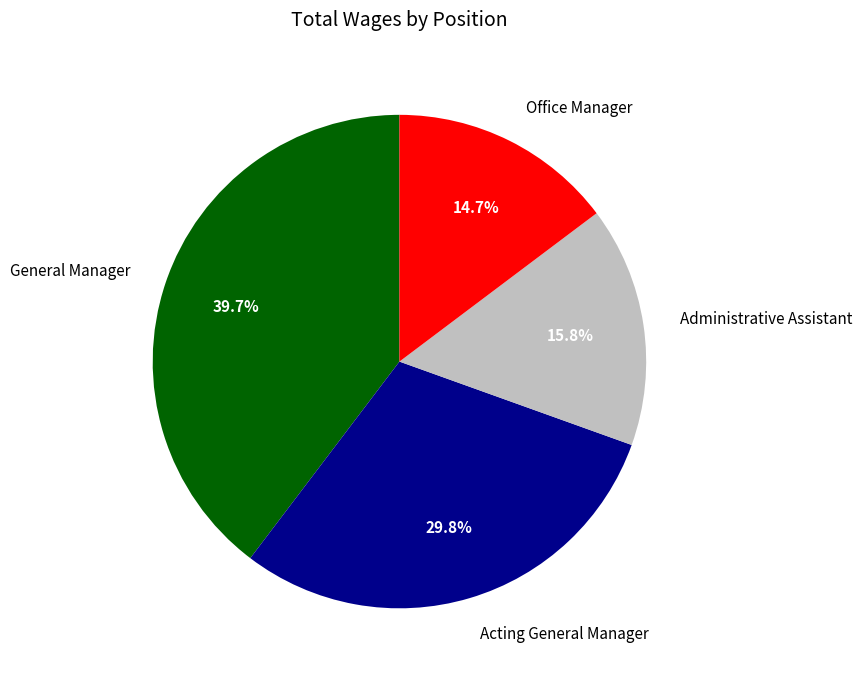

How many segments does this pie chart have?

4